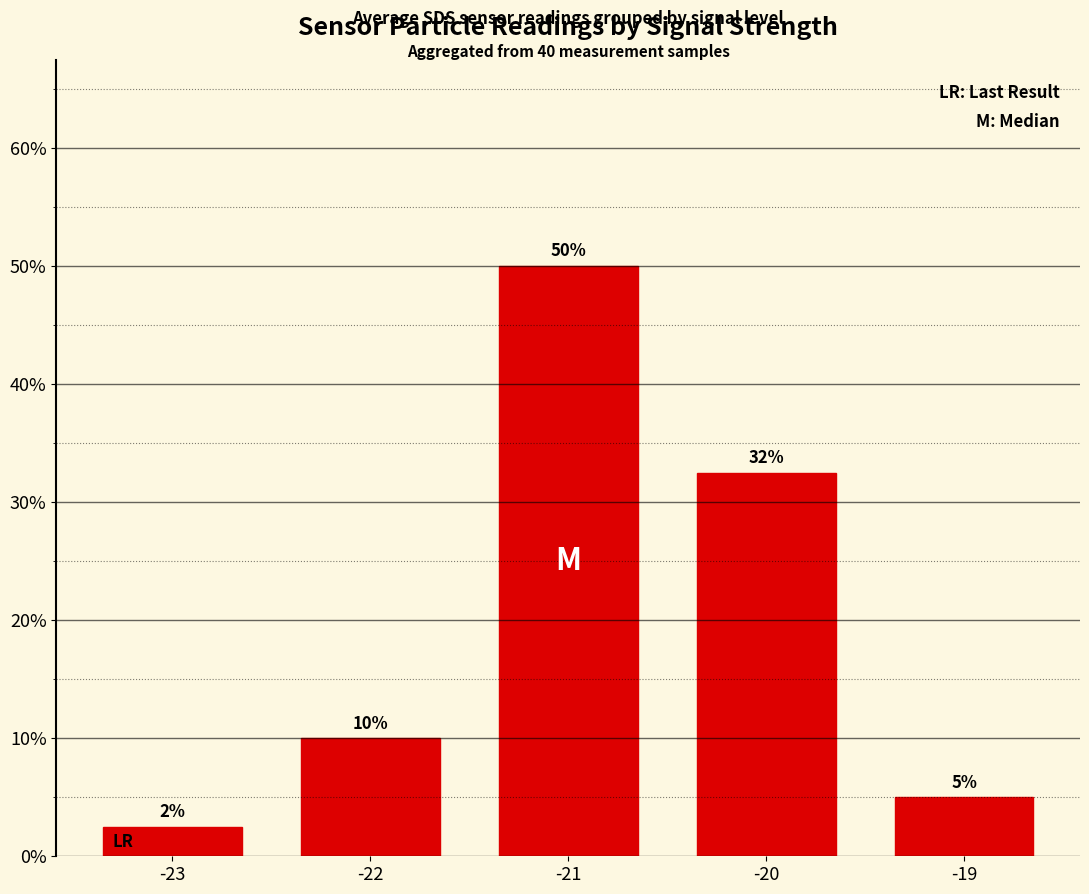

Are the bars grouped side by side (vs. stacked)?

No